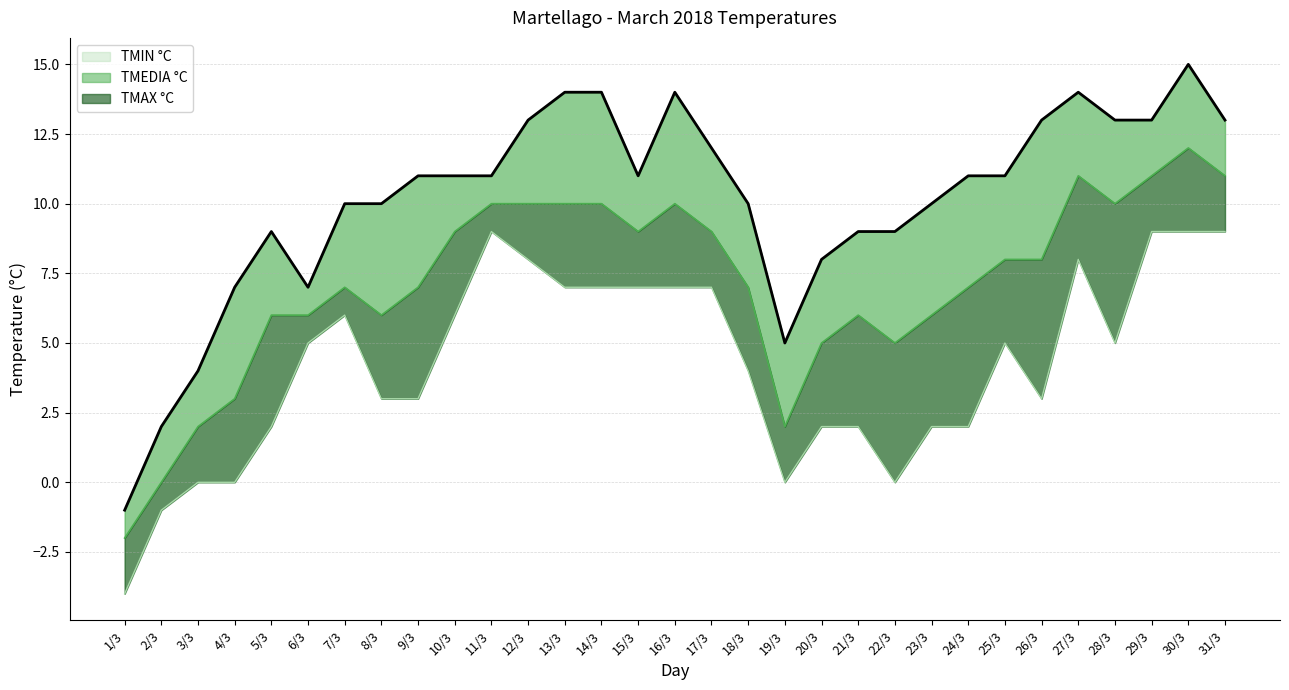

True or false: TMAX °C and TMIN °C cross at least once.

False